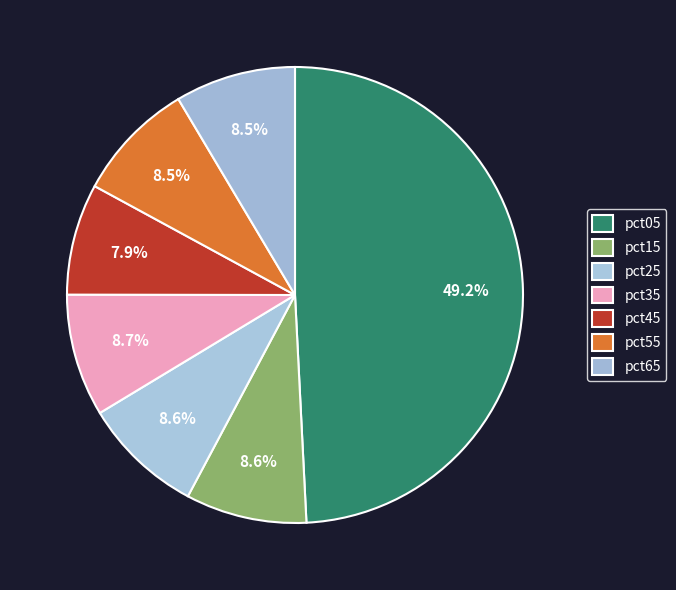

Is pct25 the majority of the pie?

No